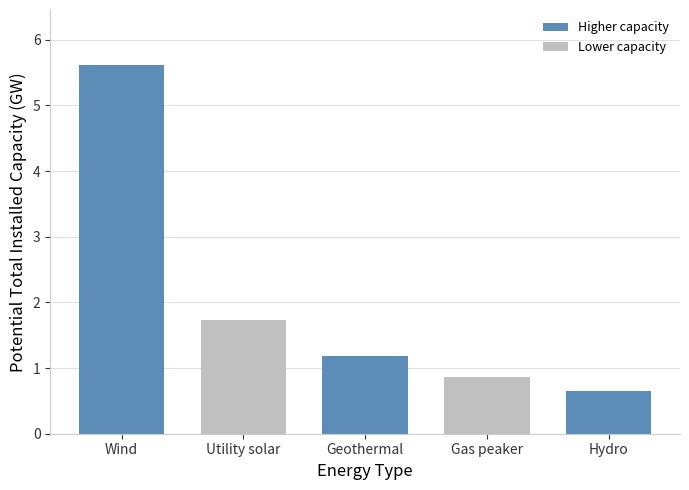

What is the minimum value shown in the chart?

0.7